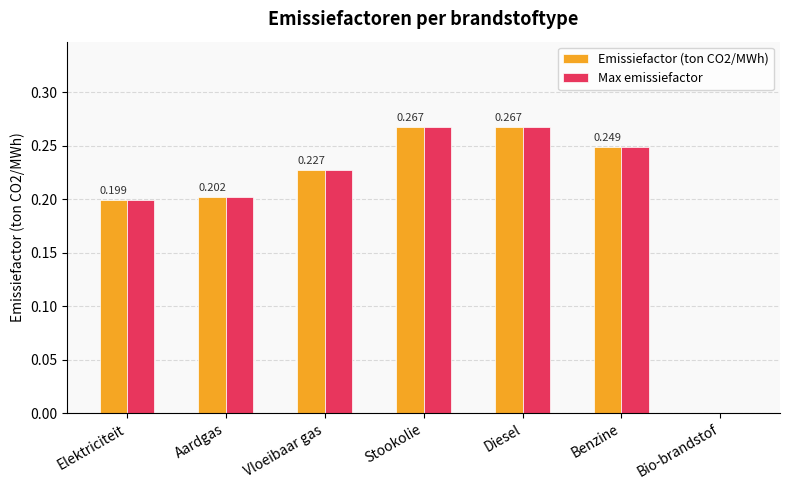

Rank the categories by Max emissiefactor value from highest to lowest.

Stookolie, Diesel, Benzine, Vloeibaar gas, Aardgas, Elektriciteit, Bio-brandstof